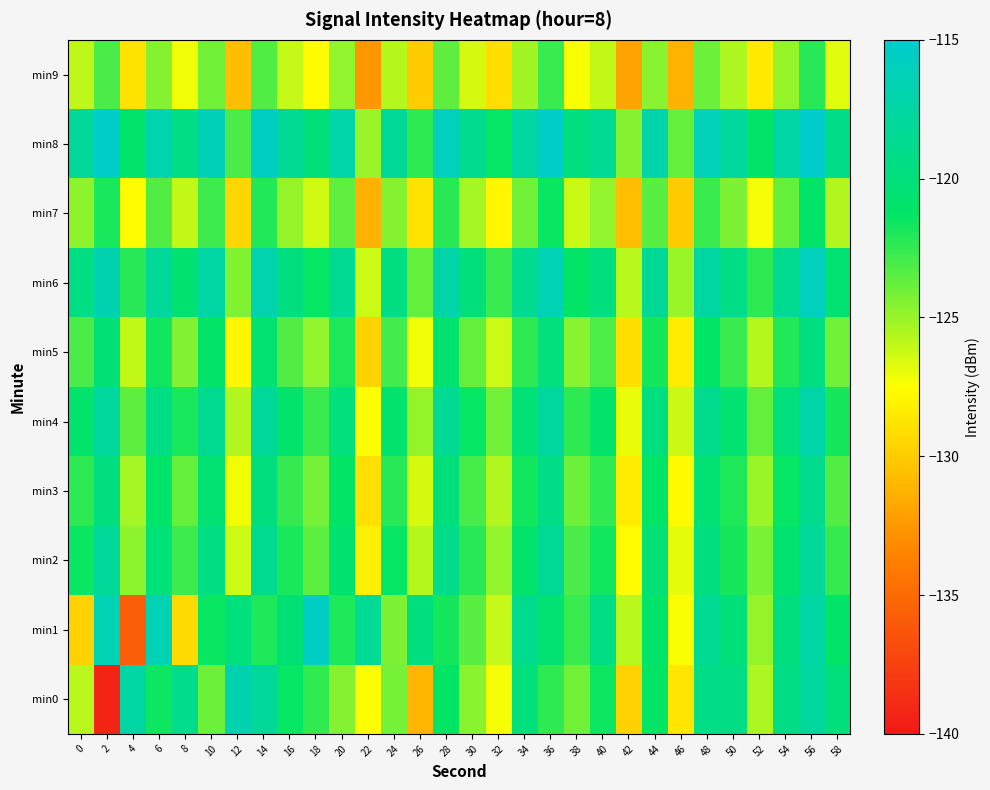

Reading left to right, what are all the values shown in this chart?

min0: 0=-125.8	2=-139.3	4=-117.5	6=-121.6	8=-119.0	10=-123.9	12=-116.7	14=-118.0	16=-121.4	18=-122.4	20=-124.5	22=-127.5	24=-124.1	26=-131.0	28=-121.3	30=-124.7	32=-127.2	34=-120.0	36=-122.4	38=-124.0	40=-121.6	42=-129.7	44=-121.3	46=-128.7	48=-119.2	50=-119.4	52=-125.5	54=-119.3	56=-117.9	58=-120.0
min1: 0=-129.6	2=-116.5	4=-135.7	6=-116.5	8=-129.3	10=-121.5	12=-119.9	14=-122.0	16=-120.3	18=-115.6	20=-122.0	22=-118.5	24=-124.3	26=-119.7	28=-121.8	30=-123.4	32=-126.1	34=-118.9	36=-120.5	38=-122.7	40=-119.3	42=-125.8	44=-121.0	46=-127.4	48=-118.6	50=-120.1	52=-124.9	54=-119.8	56=-117.5	58=-121.2
min2: 0=-121.5	2=-118.3	4=-124.7	6=-120.2	8=-122.8	10=-119.4	12=-126.3	14=-118.7	16=-121.9	18=-123.5	20=-120.6	22=-128.2	24=-121.4	26=-125.7	28=-119.1	30=-122.3	32=-124.8	34=-120.9	36=-118.4	38=-123.1	40=-121.7	42=-127.6	44=-120.3	46=-126.9	48=-119.5	50=-121.8	52=-124.2	54=-120.7	56=-118.1	58=-122.6
min3: 0=-122.4	2=-119.6	4=-125.3	6=-121.0	8=-123.7	10=-120.5	12=-127.2	14=-119.8	16=-122.6	18=-124.1	20=-121.3	22=-129.0	24=-122.2	26=-126.5	28=-120.0	30=-123.0	32=-125.6	34=-121.7	36=-119.2	38=-123.9	40=-122.5	42=-128.4	44=-121.1	46=-127.7	48=-120.4	50=-122.0	52=-125.0	54=-121.4	56=-118.8	58=-123.3
min4: 0=-120.8	2=-117.9	4=-123.5	6=-119.4	8=-121.9	10=-118.7	12=-125.6	14=-118.1	16=-121.0	18=-122.7	20=-119.9	22=-127.5	24=-120.7	26=-124.9	28=-118.5	30=-121.4	32=-124.0	34=-120.2	36=-117.8	38=-122.4	40=-121.0	42=-127.0	44=-119.7	46=-126.2	48=-118.9	50=-120.5	52=-123.7	54=-119.9	56=-117.3	58=-121.8
min5: 0=-123.1	2=-120.3	4=-126.0	6=-121.7	8=-124.4	10=-121.2	12=-127.9	14=-120.5	16=-123.3	18=-124.8	20=-122.0	22=-129.7	24=-122.9	26=-127.2	28=-120.7	30=-123.7	32=-126.3	34=-122.4	36=-119.9	38=-124.6	40=-123.2	42=-129.1	44=-121.8	46=-128.4	48=-121.1	50=-122.7	52=-125.7	54=-122.1	56=-119.5	58=-124.0
min6: 0=-119.5	2=-116.7	4=-122.3	6=-118.1	8=-120.6	10=-117.5	12=-124.4	14=-116.9	16=-119.8	18=-121.4	20=-118.6	22=-126.3	24=-119.5	26=-123.7	28=-117.3	30=-120.1	32=-122.7	34=-118.9	36=-116.5	38=-121.1	40=-119.8	42=-125.8	44=-118.4	46=-125.0	48=-117.6	50=-119.2	52=-122.4	54=-118.7	56=-116.0	58=-120.5
min7: 0=-124.7	2=-121.9	4=-127.6	6=-123.3	8=-126.0	10=-122.8	12=-129.5	14=-122.1	16=-124.9	18=-126.4	20=-123.6	22=-131.3	24=-124.5	26=-128.8	28=-122.3	30=-125.3	32=-127.9	34=-124.0	36=-121.5	38=-126.2	40=-124.8	42=-130.7	44=-123.4	46=-130.0	48=-122.7	50=-124.3	52=-127.3	54=-123.7	56=-121.1	58=-125.6
min8: 0=-118.2	2=-115.4	4=-121.0	6=-116.8	8=-119.3	10=-116.2	12=-123.1	14=-115.6	16=-118.5	18=-120.1	20=-117.3	22=-125.0	24=-118.2	26=-122.4	28=-116.0	30=-118.8	32=-121.4	34=-117.6	36=-115.2	38=-119.8	40=-118.5	42=-124.5	44=-117.1	46=-123.7	48=-116.3	50=-117.9	52=-121.1	54=-117.4	56=-114.7	58=-119.2
min9: 0=-125.9	2=-123.1	4=-128.8	6=-124.5	8=-127.2	10=-124.0	12=-130.7	14=-123.3	16=-126.1	18=-127.6	20=-124.8	22=-132.5	24=-125.7	26=-130.0	28=-123.5	30=-126.5	32=-129.1	34=-125.2	36=-122.7	38=-127.4	40=-126.0	42=-131.9	44=-124.6	46=-131.2	48=-123.9	50=-125.5	52=-128.5	54=-124.9	56=-122.3	58=-126.8